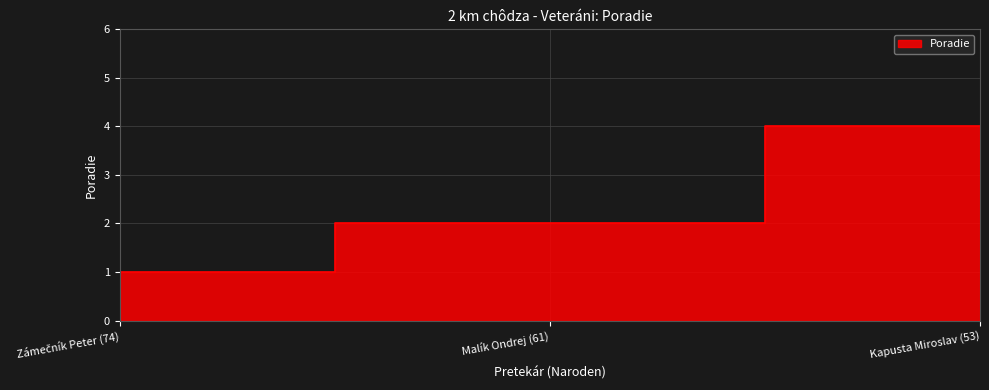

What is the label of the 2nd point from the right?

Malík Ondrej (61)